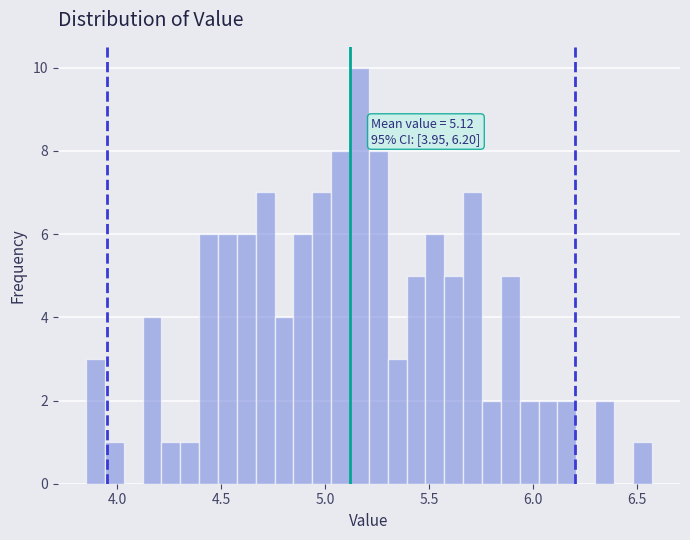

Around what value on the x-axis is the tallest bar? Give the approximate position of its centre, as read against the axis.

5.15